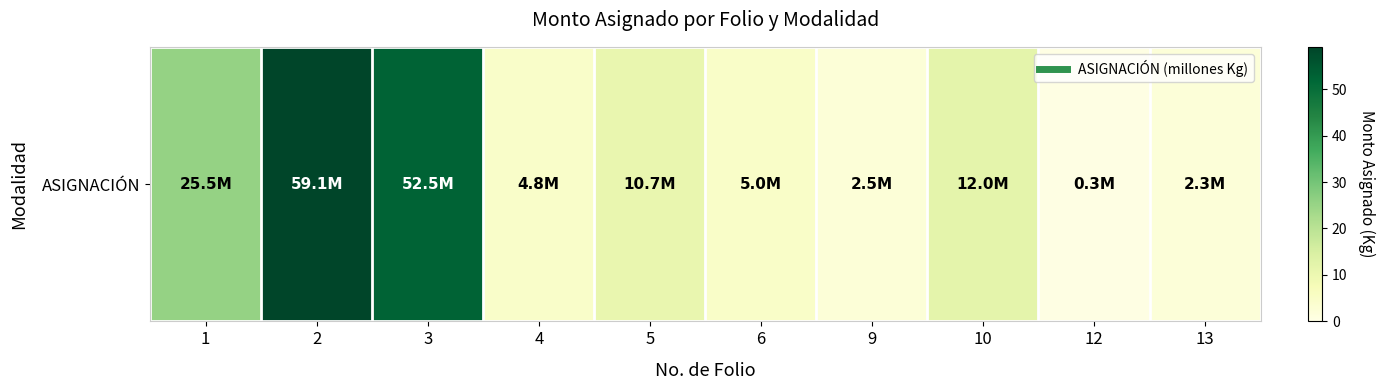

What is the change in value from 2 to 5?

-48.4